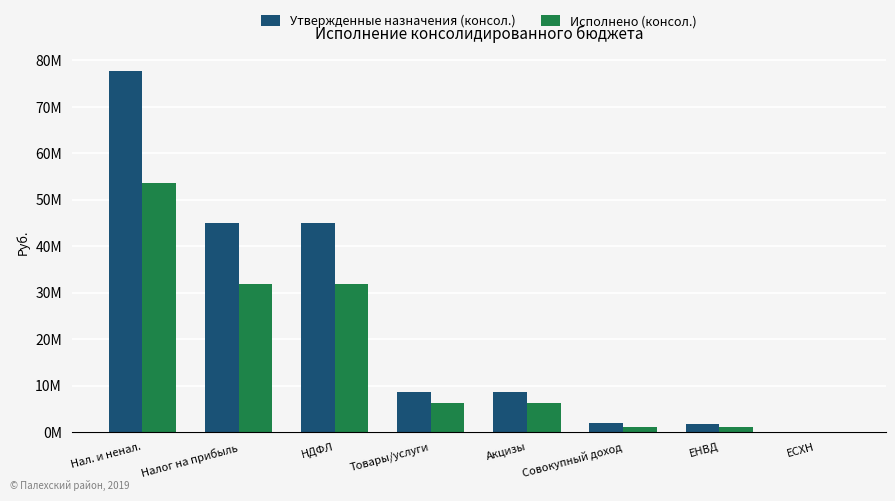

Where does the Исполнено (консол.) series first go above 6303820?

Нал. и ненал.